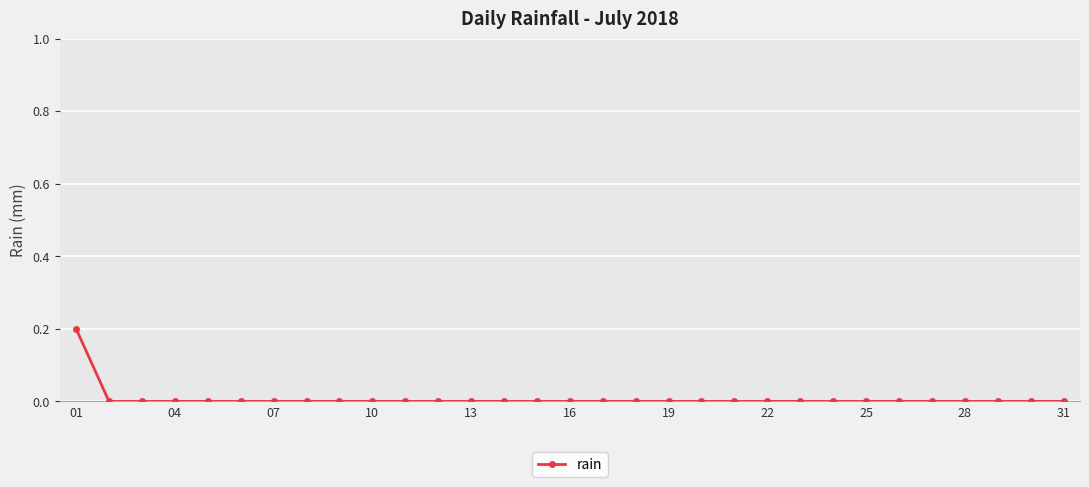

Count the number of categories in the chart.

31